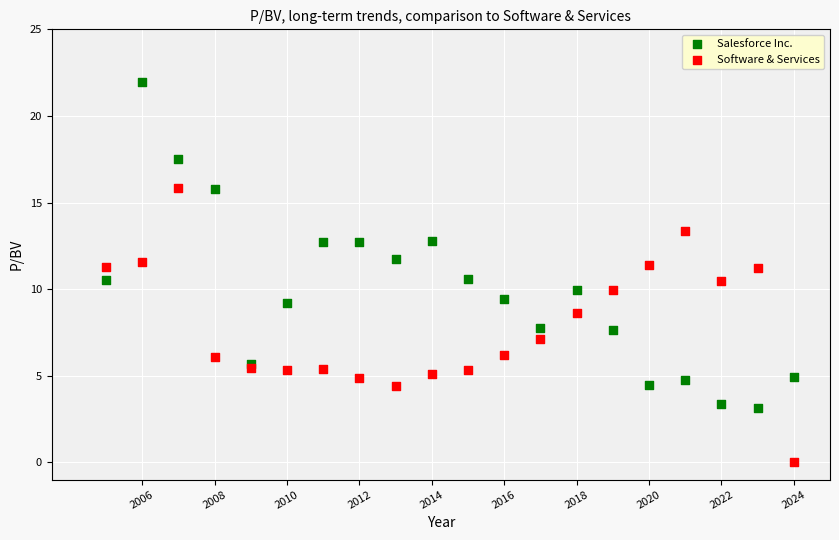

Which series reaches the minimum Y coordinate?

Software & Services